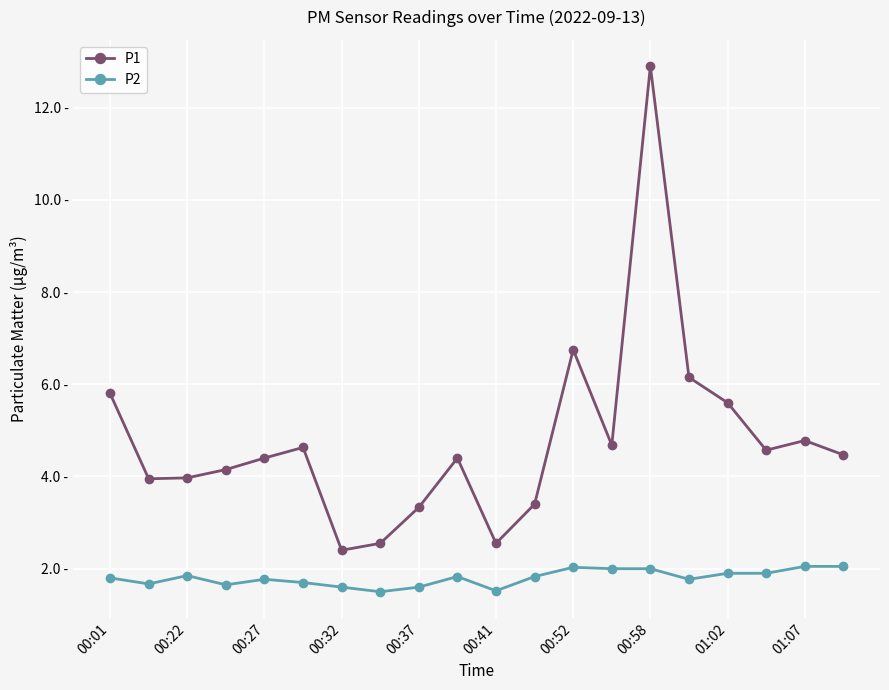

What are all the series names shown in the legend?

P1, P2